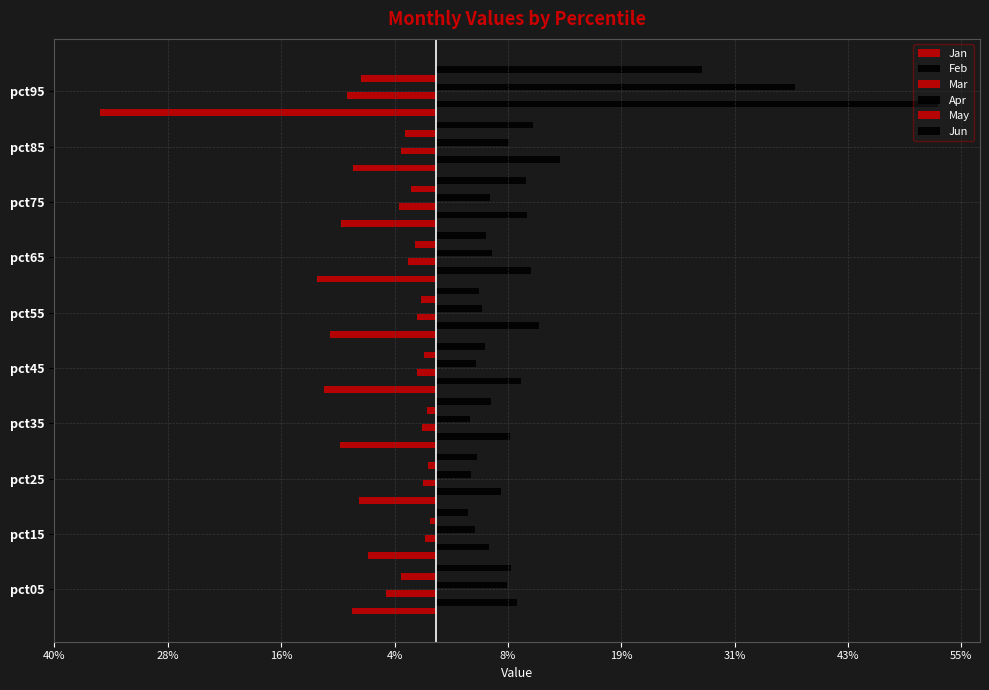

What position from the left is 8%?

5